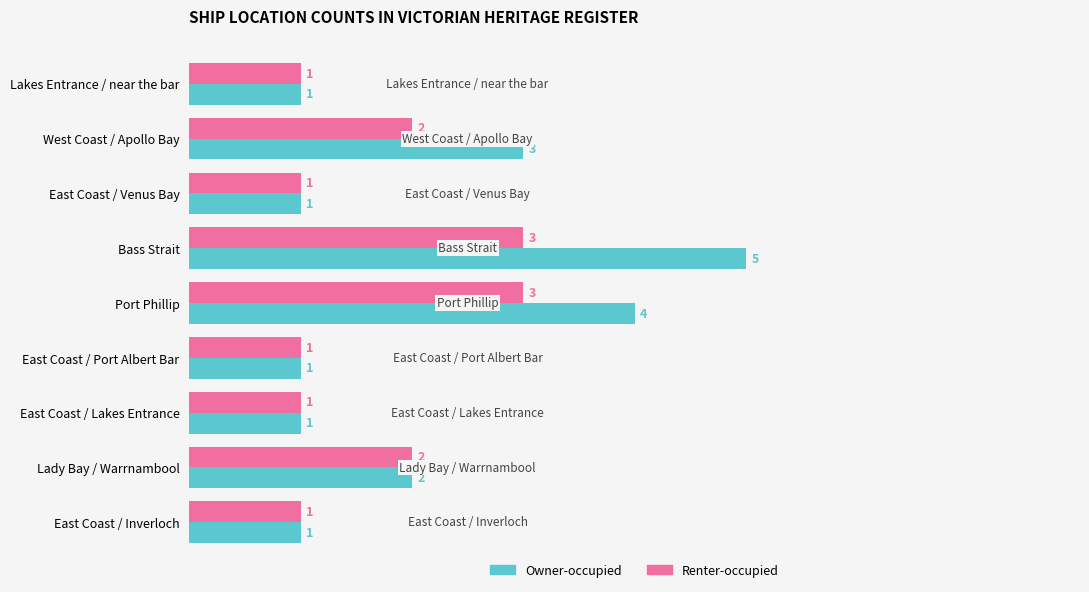

Which series changed the most between Bass Strait and Lady Bay / Warrnambool?

Owner-occupied